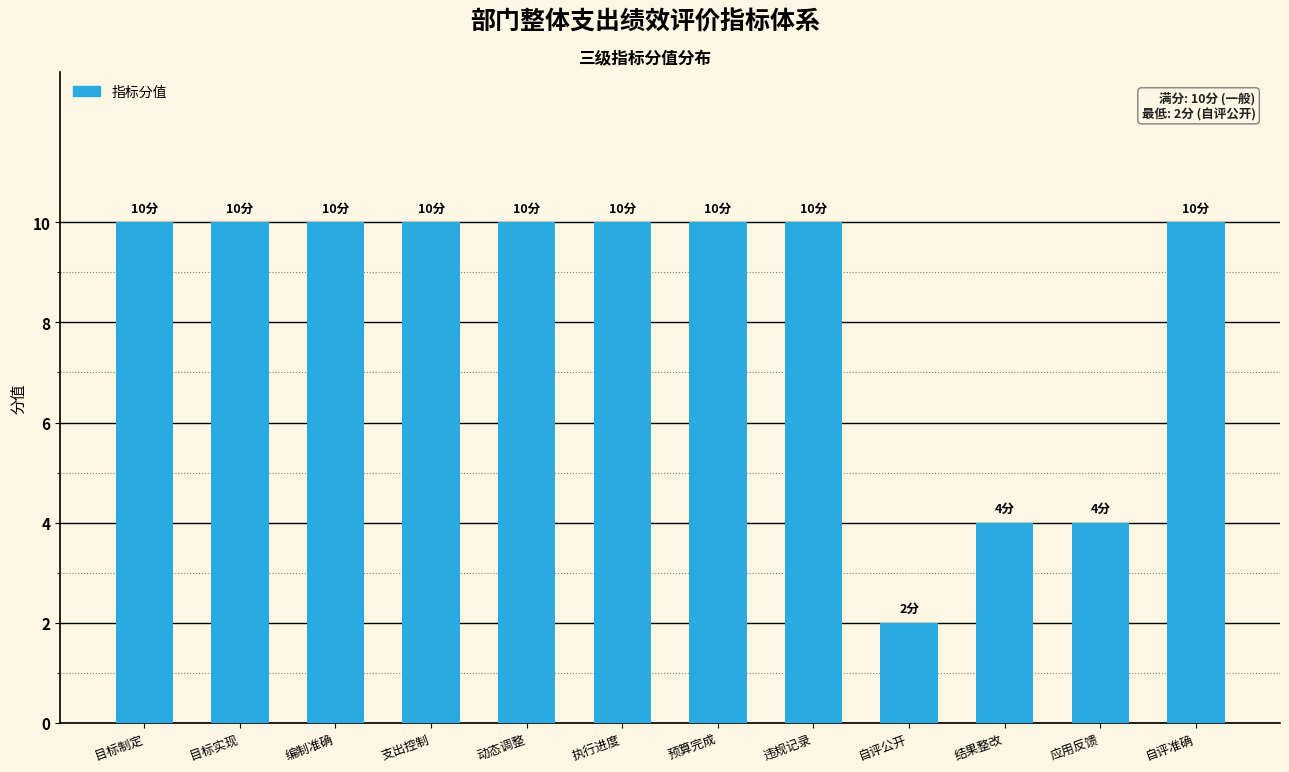

What is the average value?

8